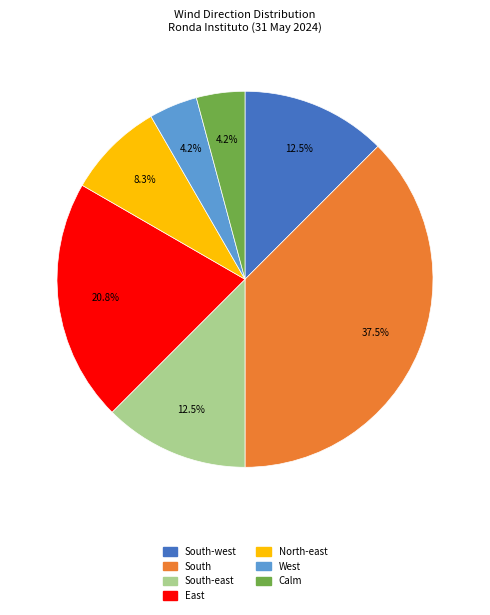

To the nearest percent, what is the average slice percentage?

14%